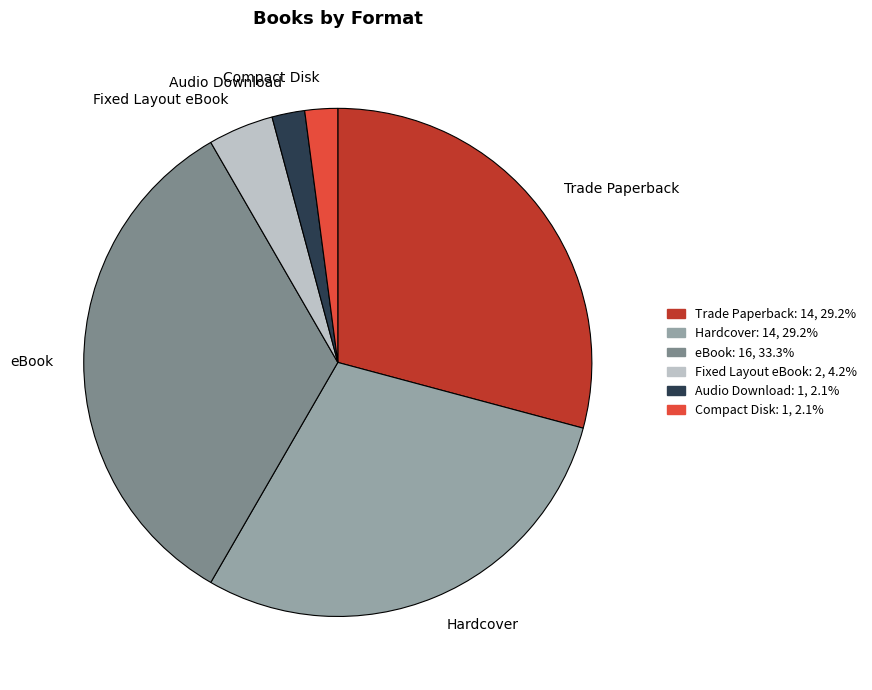

Which slice is the largest?

eBook